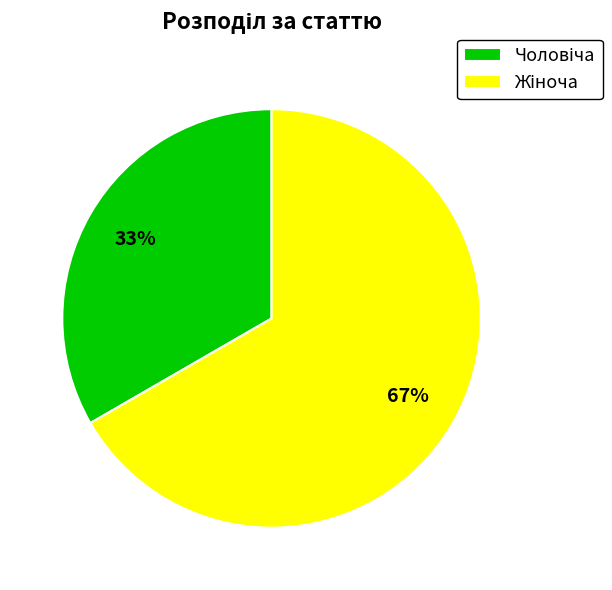

Is there a majority slice in this chart?

Yes